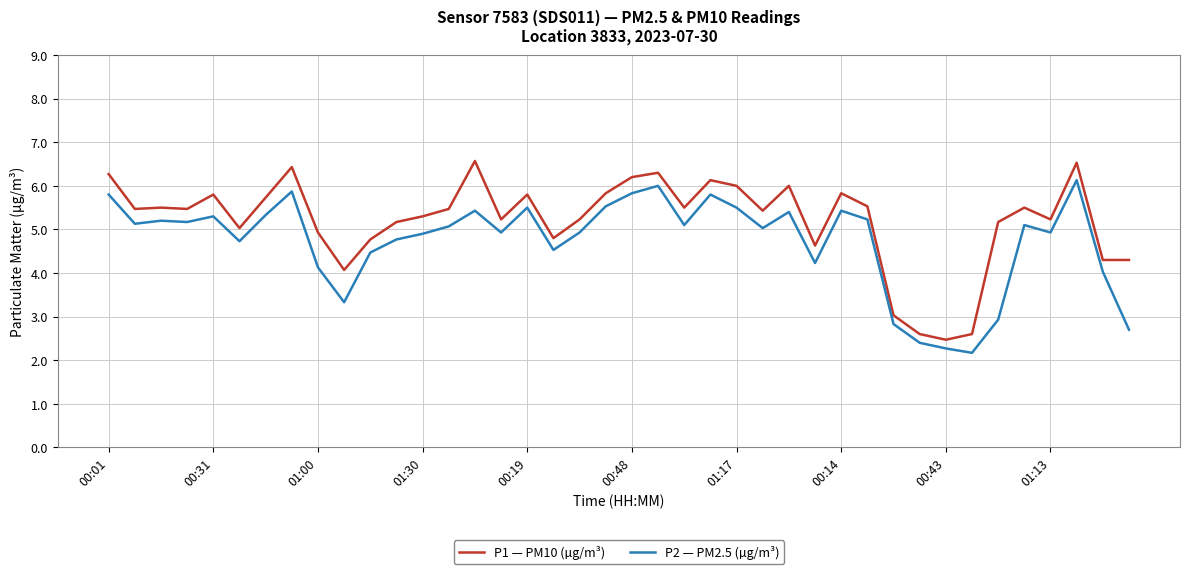

What is the difference between the maximum and minimum values in the P2 — PM2.5 (µg/m³) series?

4.0